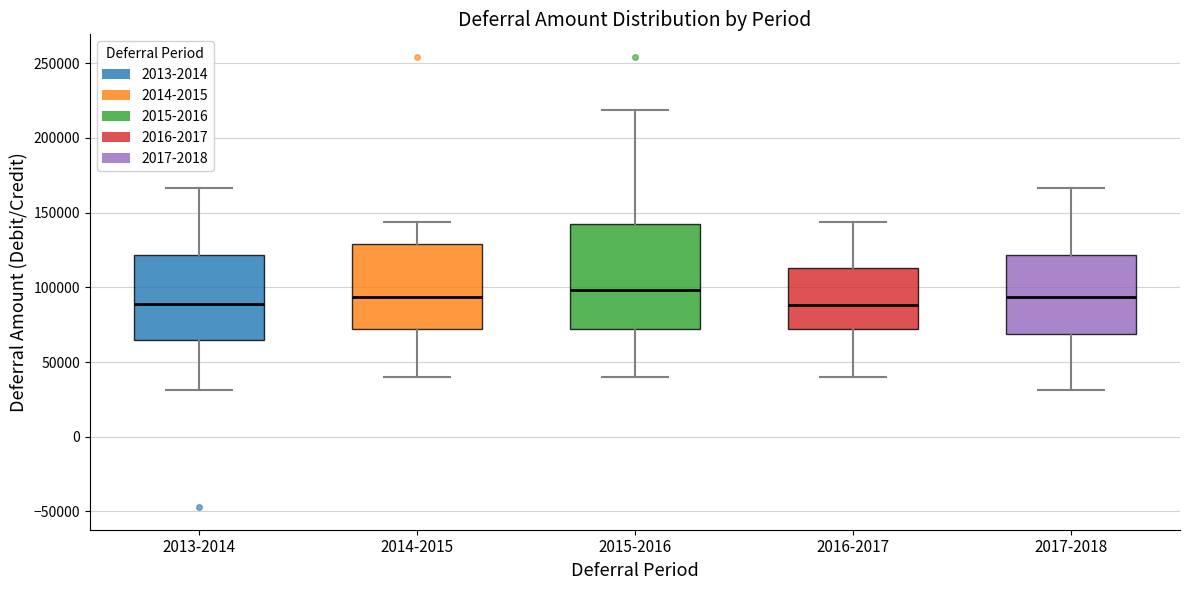

Where does the lower whisker of the box for 2016-2017 end on the y-axis? The values are not printed on the chart, so give them approximately, as read against the axis.

40000